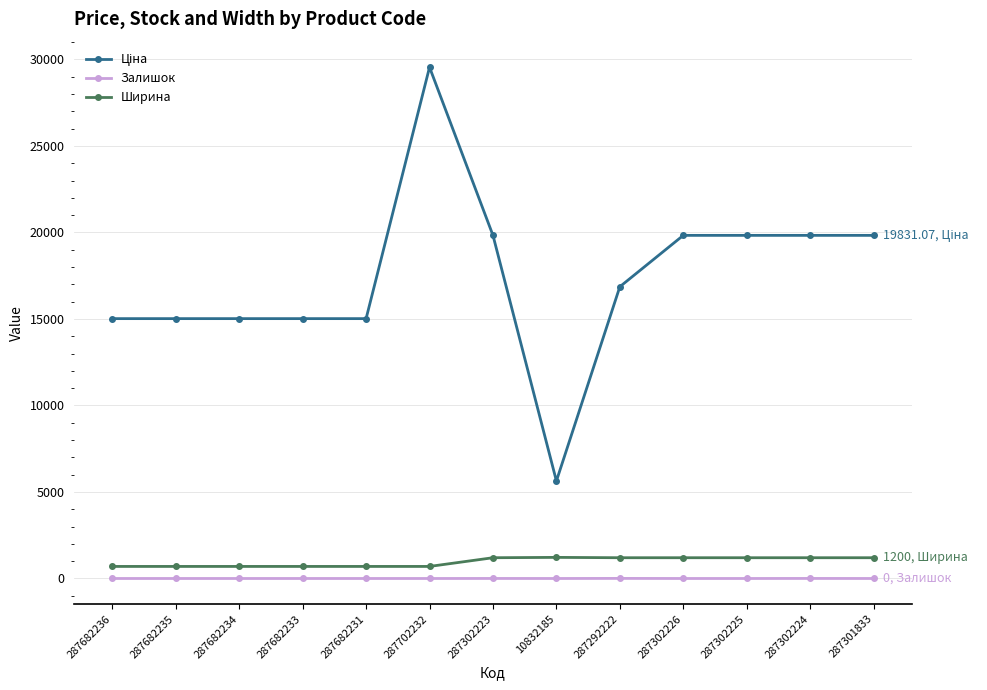

What is the difference between the maximum and minimum values in the Залишок series?

5.0